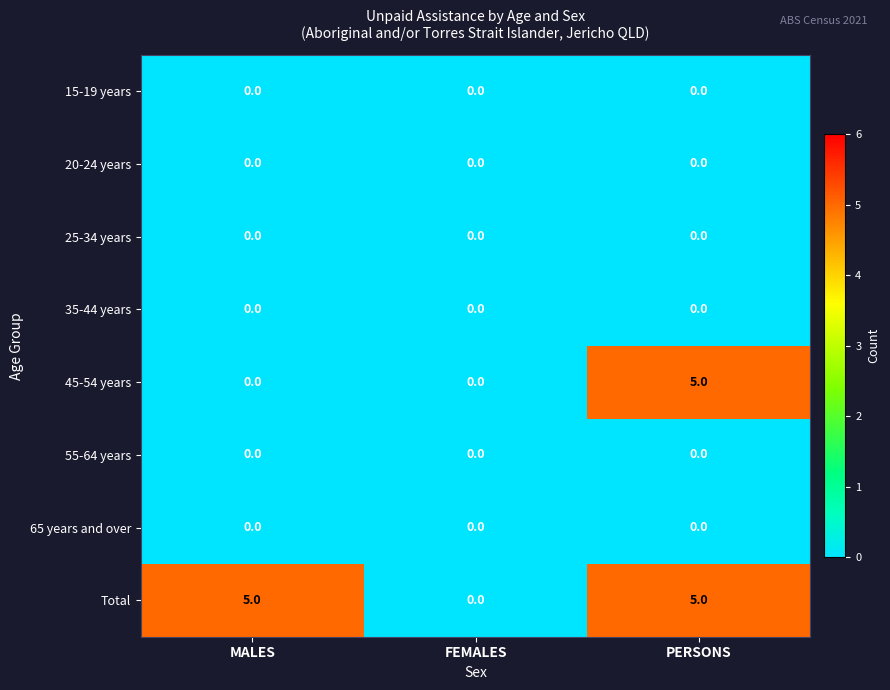

Between MALES and PERSONS, which series saw the biggest shift?

45-54 years